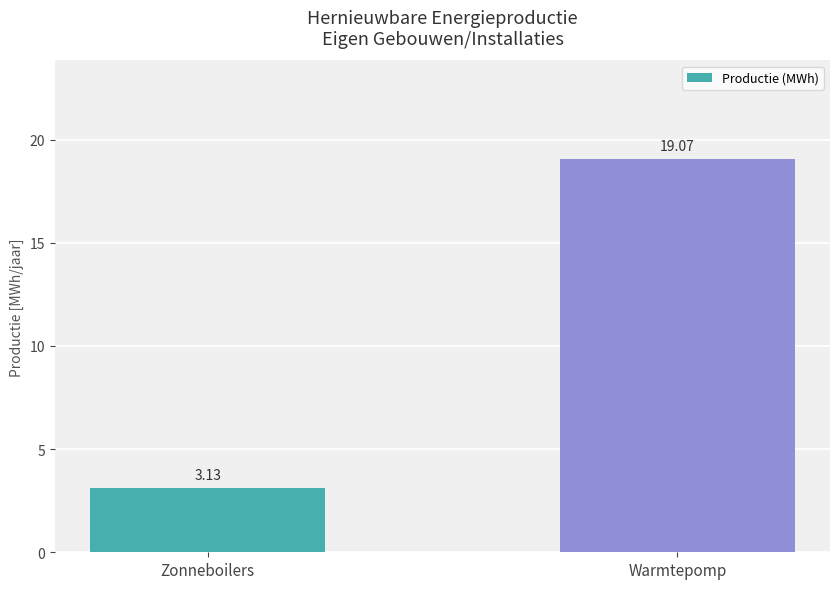

What is the average value?

11.1